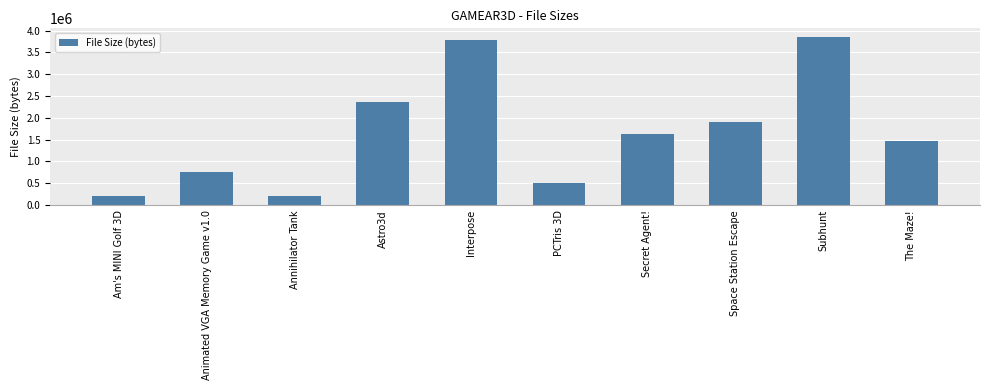

What is the label of the 1st bar from the left?

Am's MINI Golf 3D